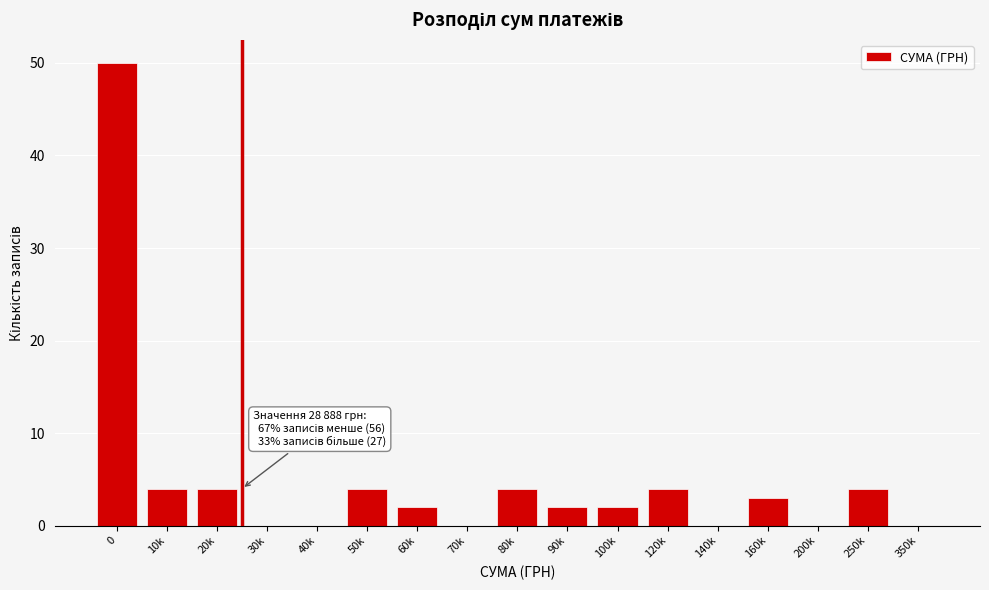

Reading left to right, transcribe all the data shown in this chart.

0=50	10k=4	20k=4	30k=0	40k=0	50k=4	60k=2	70k=0	80k=4	90k=2	100k=2	120k=4	140k=0	160k=3	200k=0	250k=4	350k=0